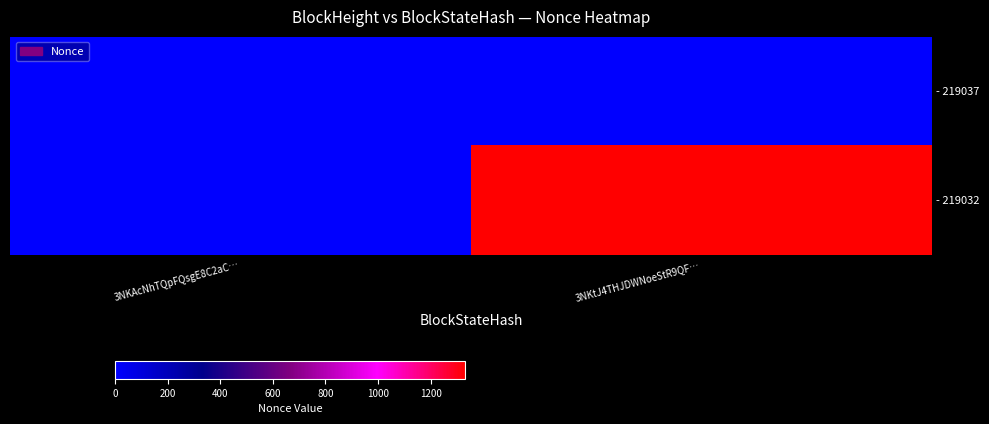

The - 219032 series shows 465 at 3NKtJ4THJDWNoeStR9QF…. True or false?

False